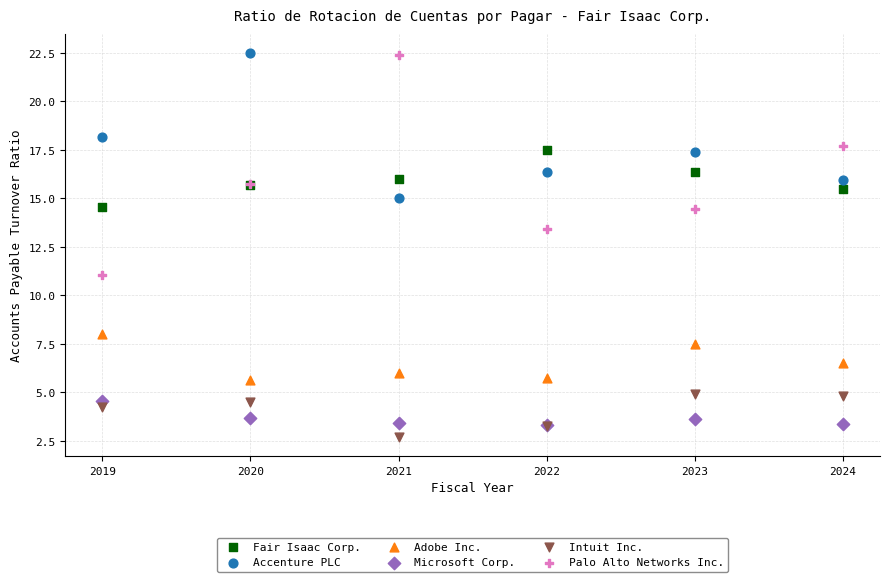

Across all series, what Y value is closest to 12?

11.0